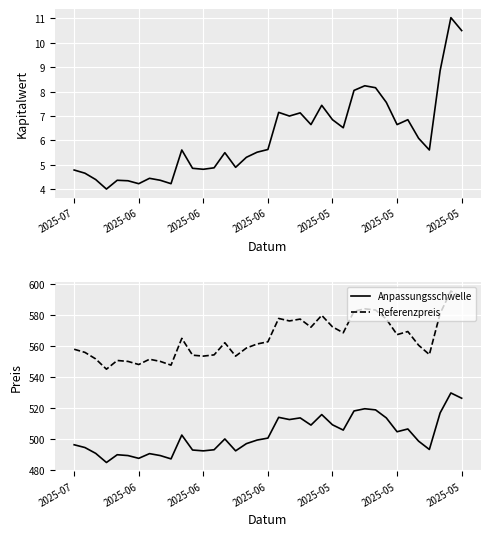

What is the maximum value for Kapitalwert?

11.0